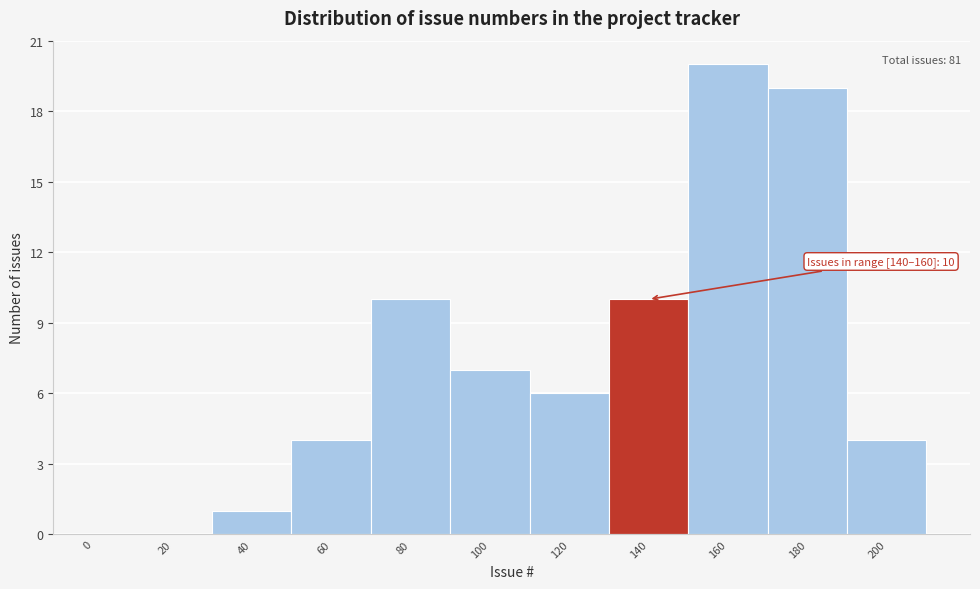

Reading left to right, what are all the values shown in this chart?

0=0	20=0	40=1	60=4	80=10	100=7	120=6	140=10	160=20	180=19	200=4